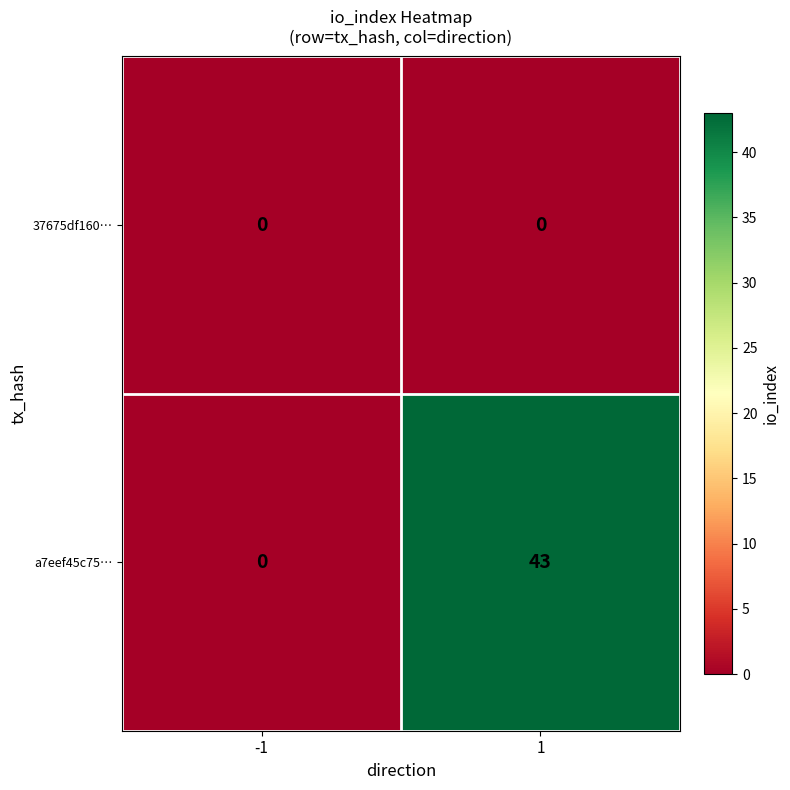

What is the highest value of the a7eef45c75… series?

43